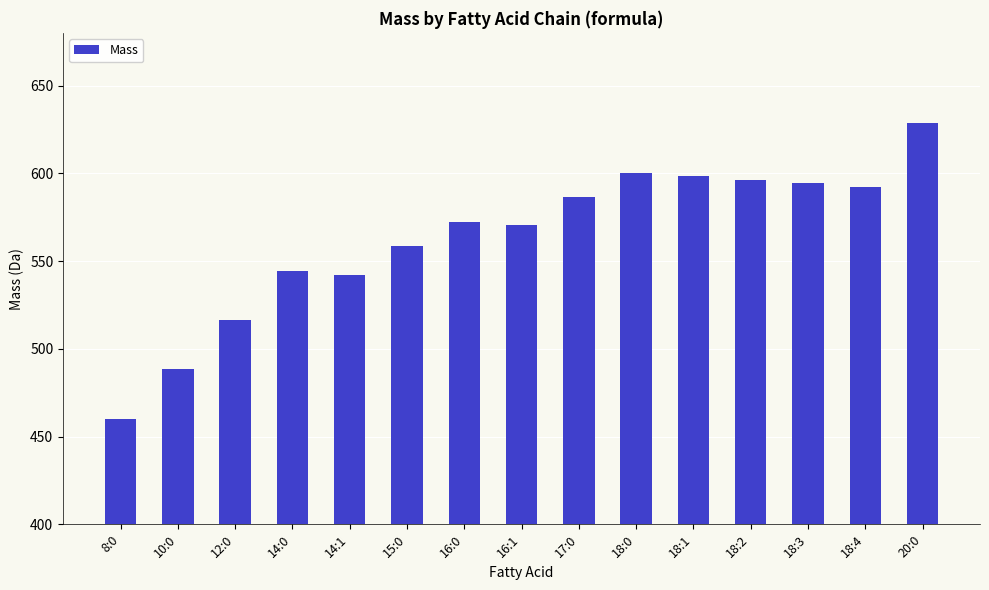

What is the sum of all values?

8448.1